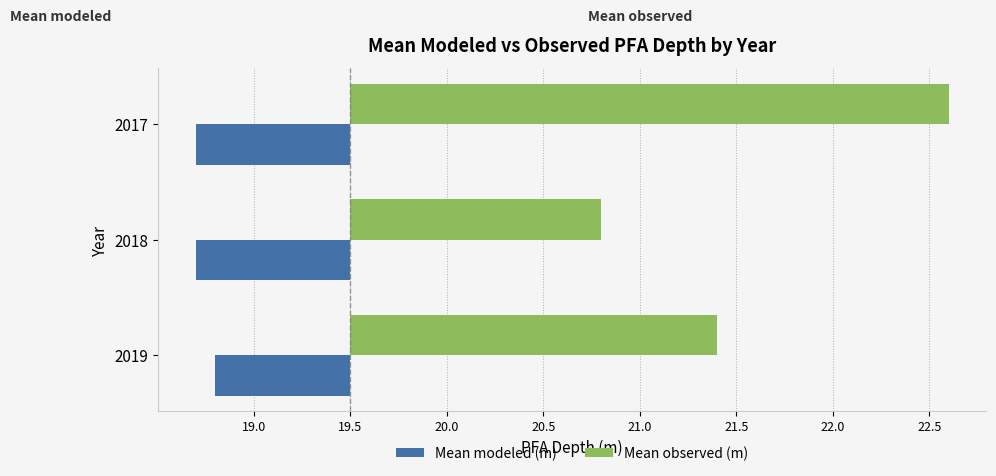

What are all the series names shown in the legend?

Mean modeled (m), Mean observed (m)